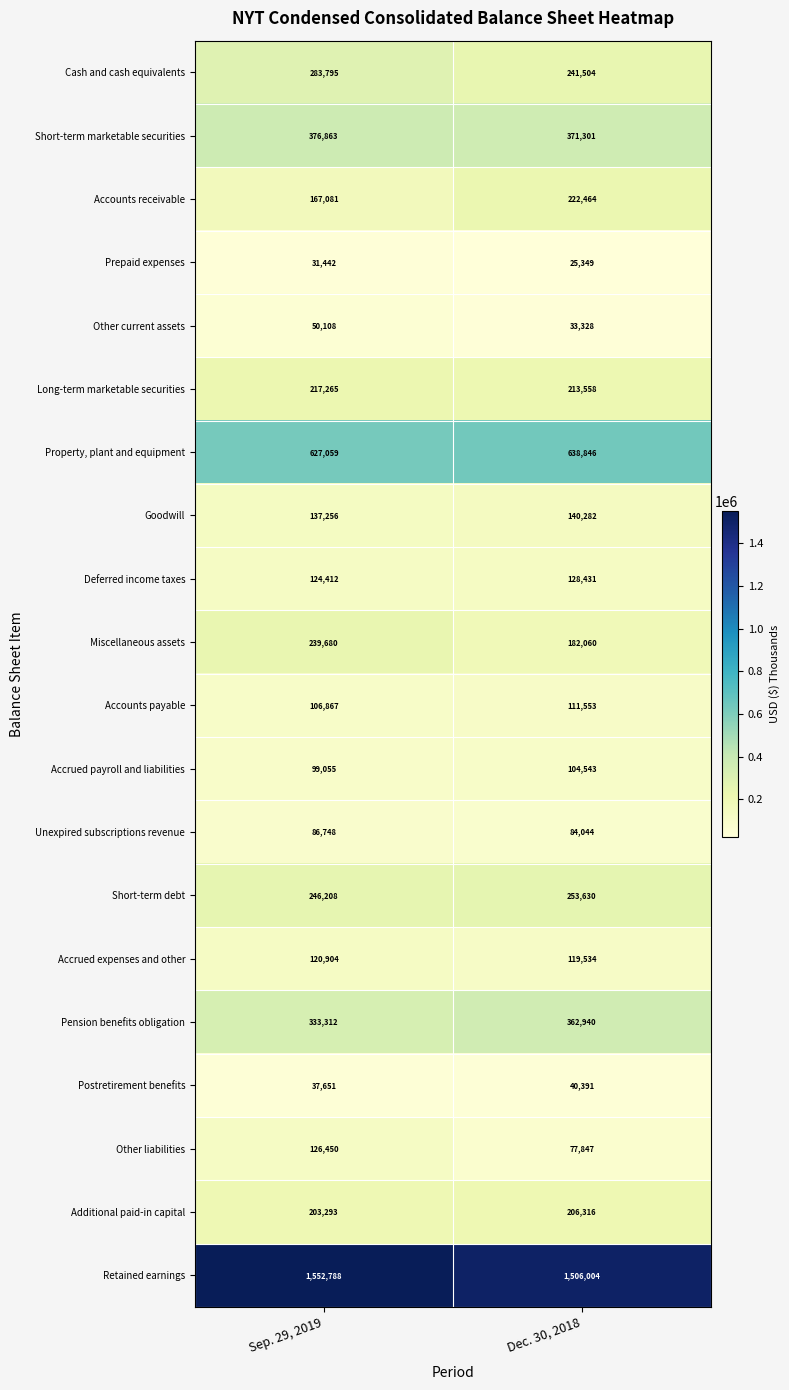

The value of Short-term marketable securities at Sep. 29, 2019 is 176381. True or false?

False